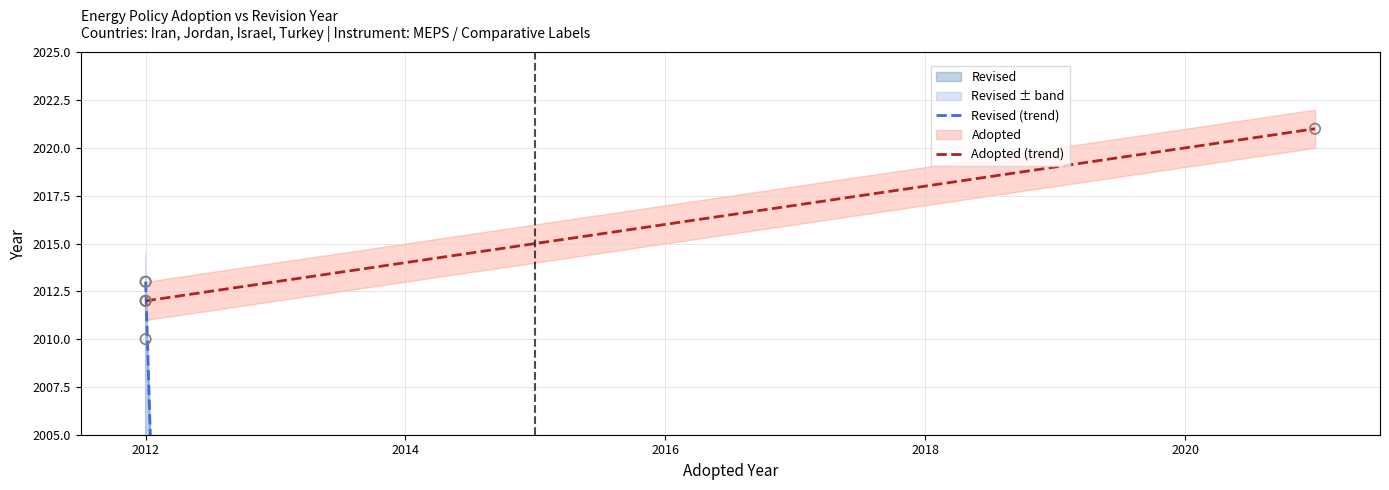

Between 2012 and 2021, which is larger?

2012